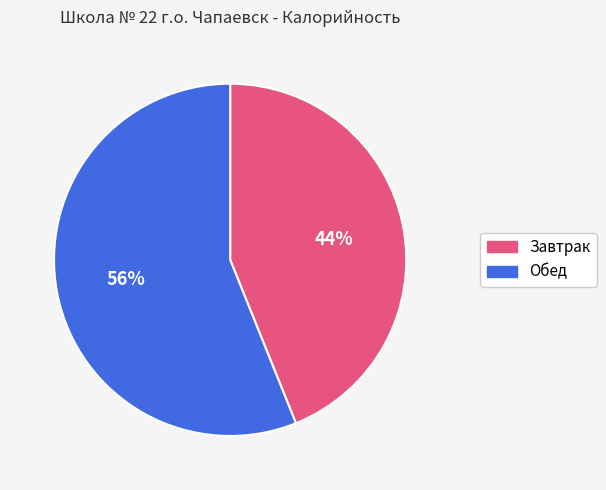

To the nearest percent, what is the average slice percentage?

50%